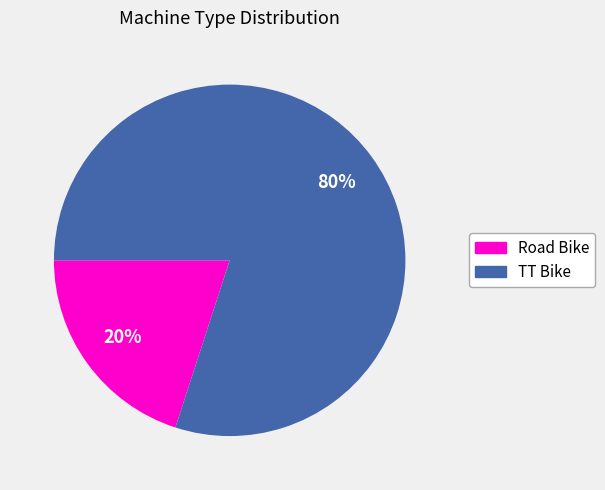

The TT Bike slice represents 93% of the pie. True or false?

False